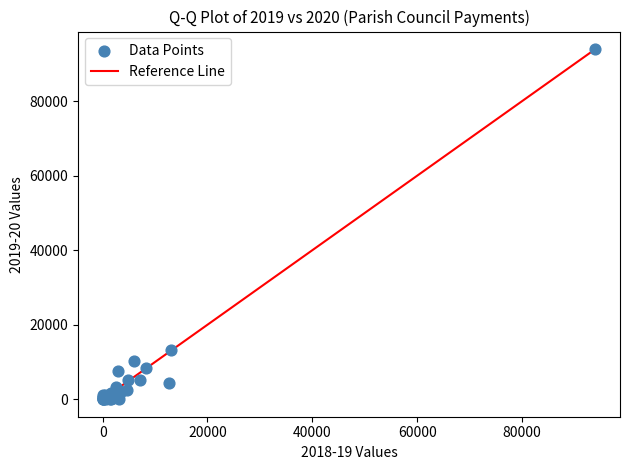

What Y value in the scatter plot is closest to 47000?

13160.6